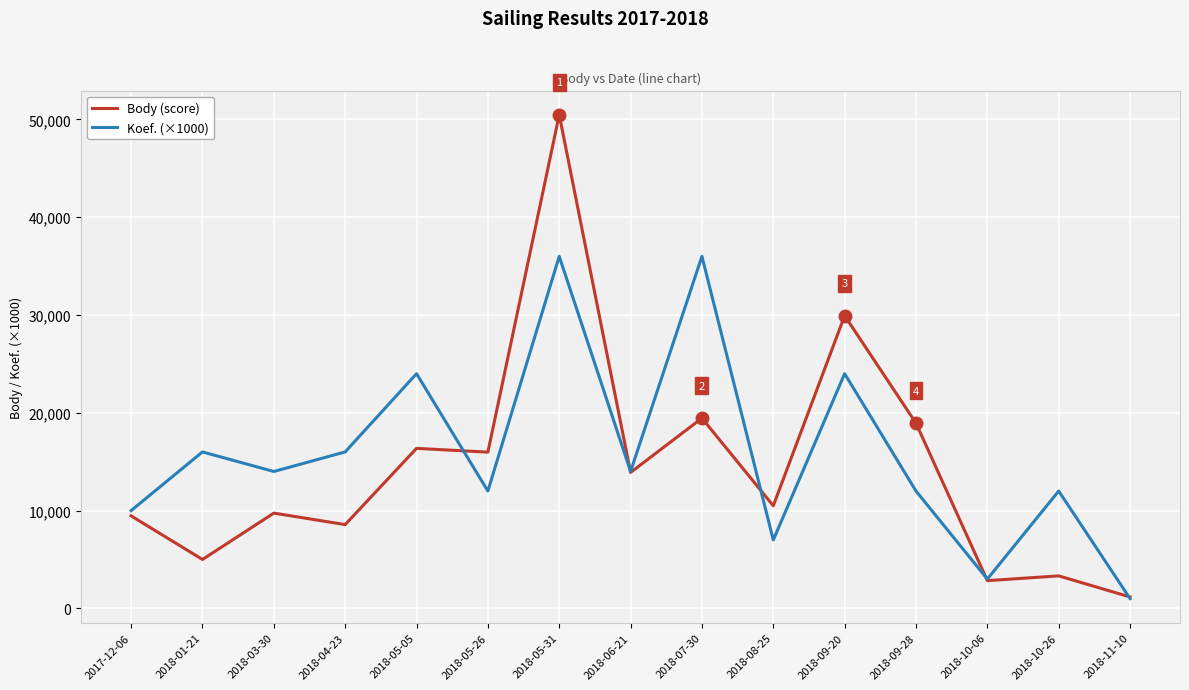

What are all the series names shown in the legend?

Body (score), Koef. (×1000)